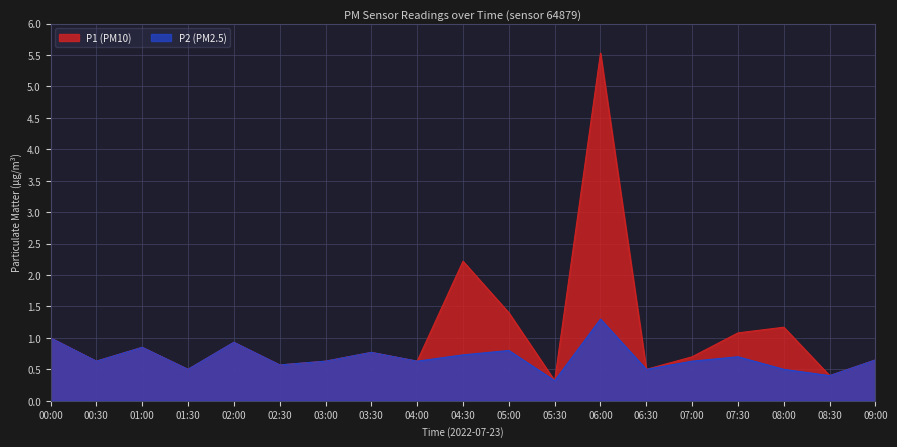

What is the label of the 16th point from the right?

01:30